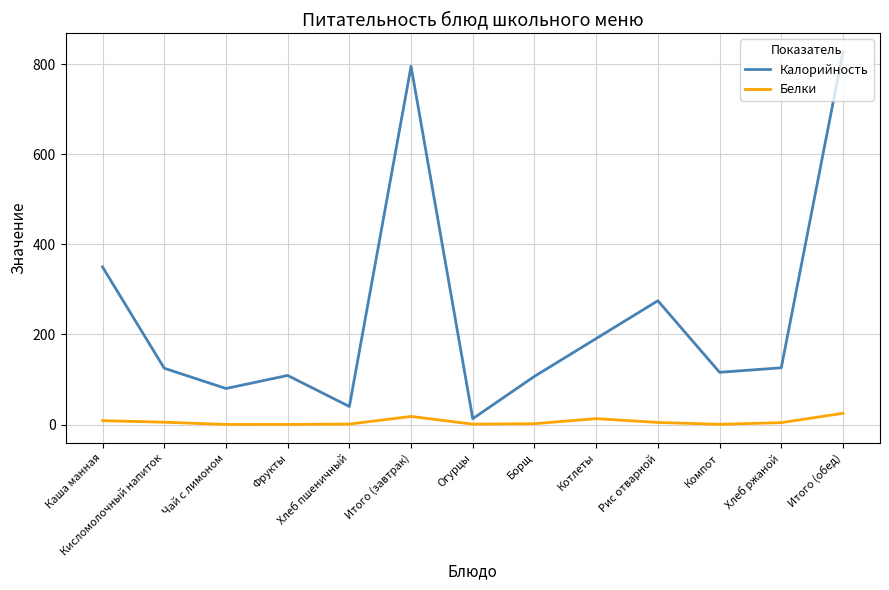

What is the lowest value of the Калорийность series?

13.0